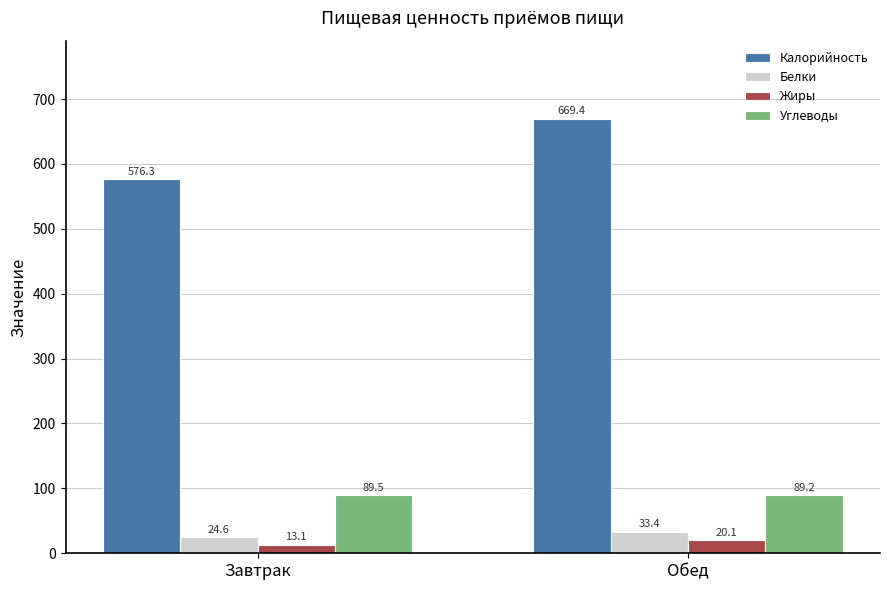

How many bars are there in each group?

4